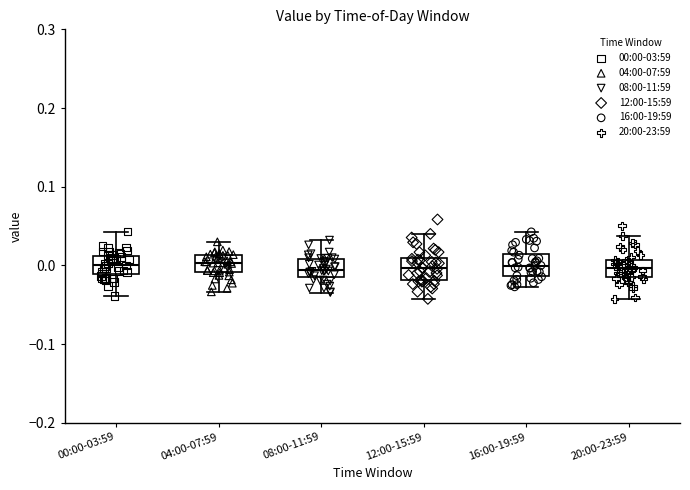

Where does the upper whisker of the box for 16:00-19:59 end on the y-axis? The values are not printed on the chart, so give them approximately, as read against the axis.

0.04